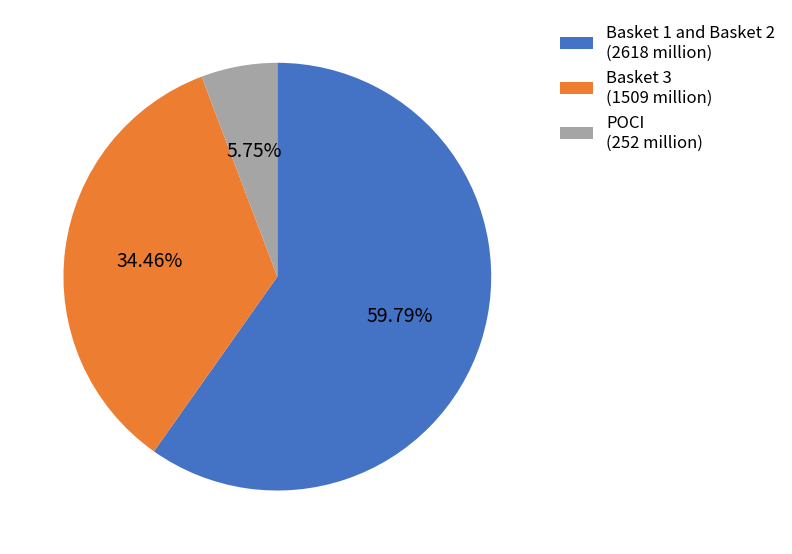

Does any single category account for the majority?

Yes